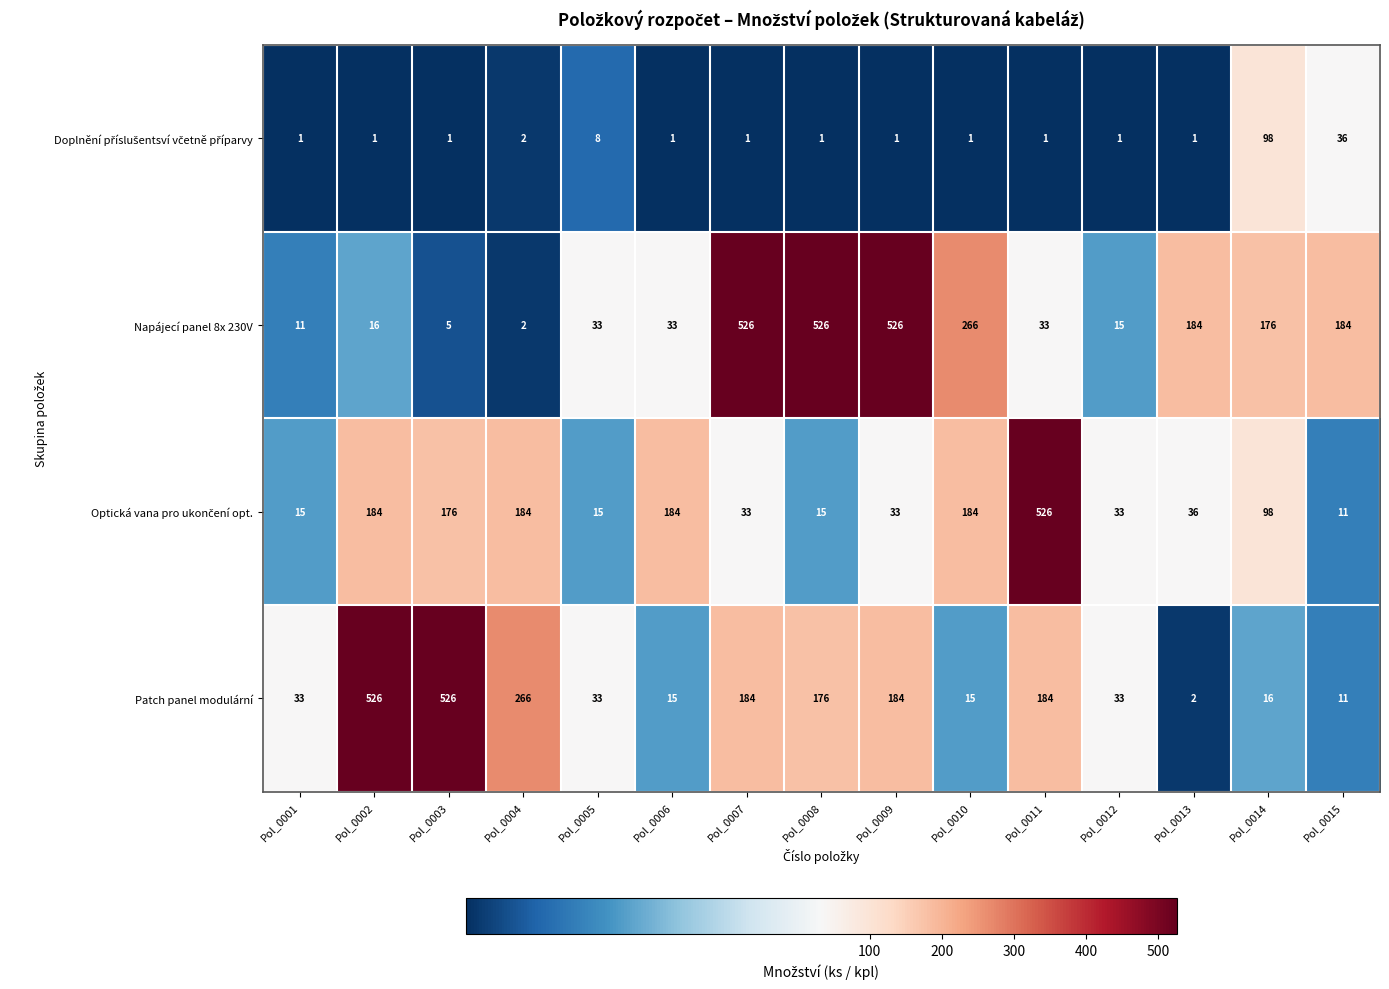

Between Pol_0009 and Pol_0015, which series saw the biggest shift?

Napájecí panel 8x 230V